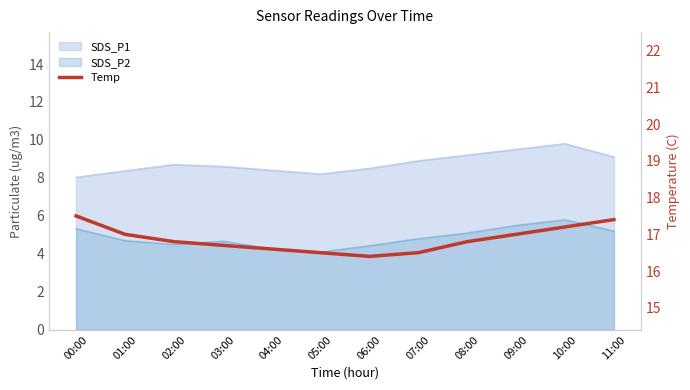

How many points are lower than both their immediate neighbors (excluding endpoints)?

1